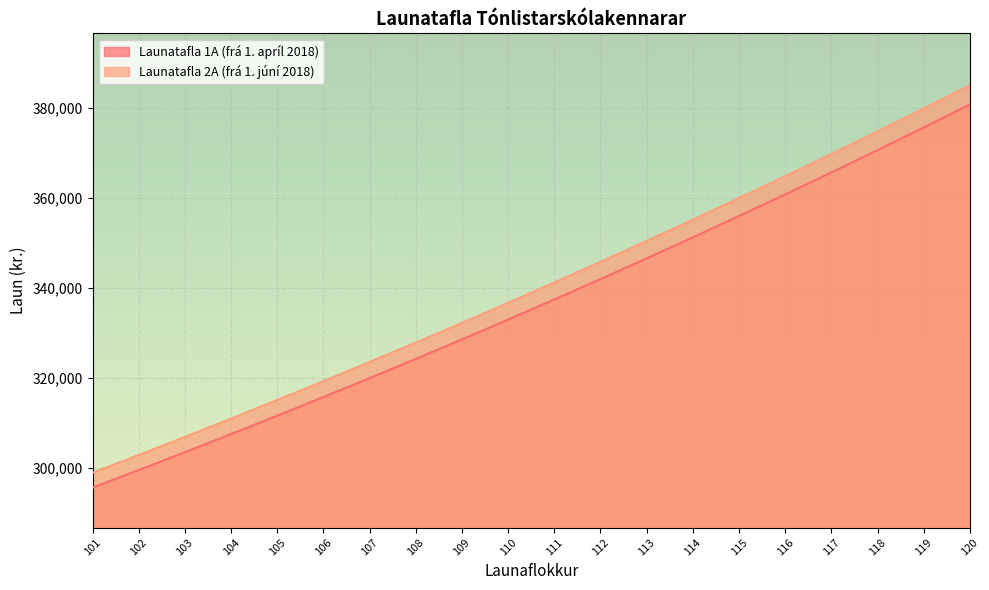

Is it true that Launatafla 2A (frá 1. júní 2018) equals 355103 at 114?

True